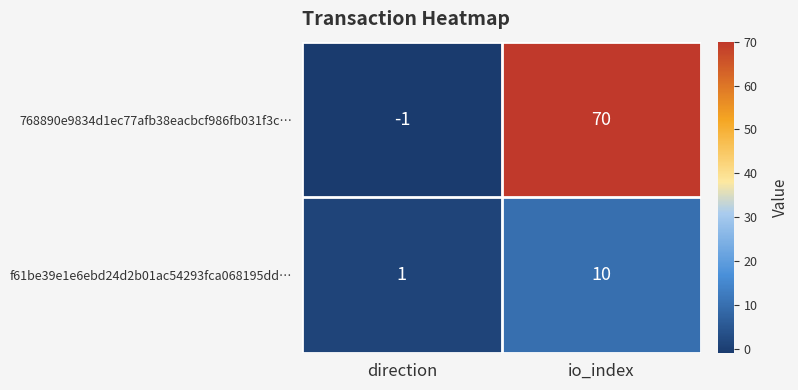

What is the difference between the maximum and minimum values in the f61be39e1e6ebd24d2b01ac54293fca068195dd… series?

9